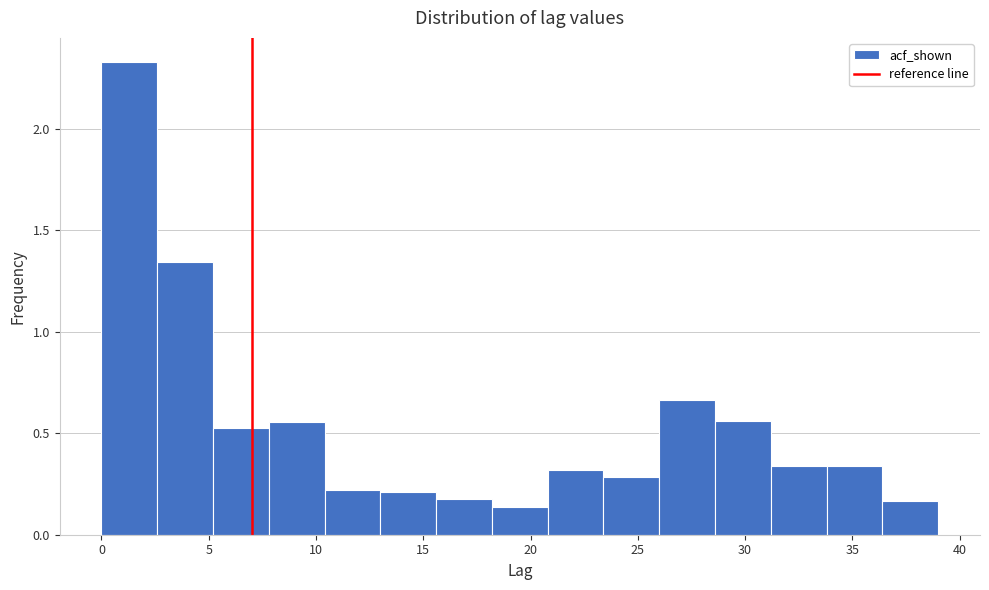

Which range on the x-axis has the tallest bar?

0.0 to 2.6